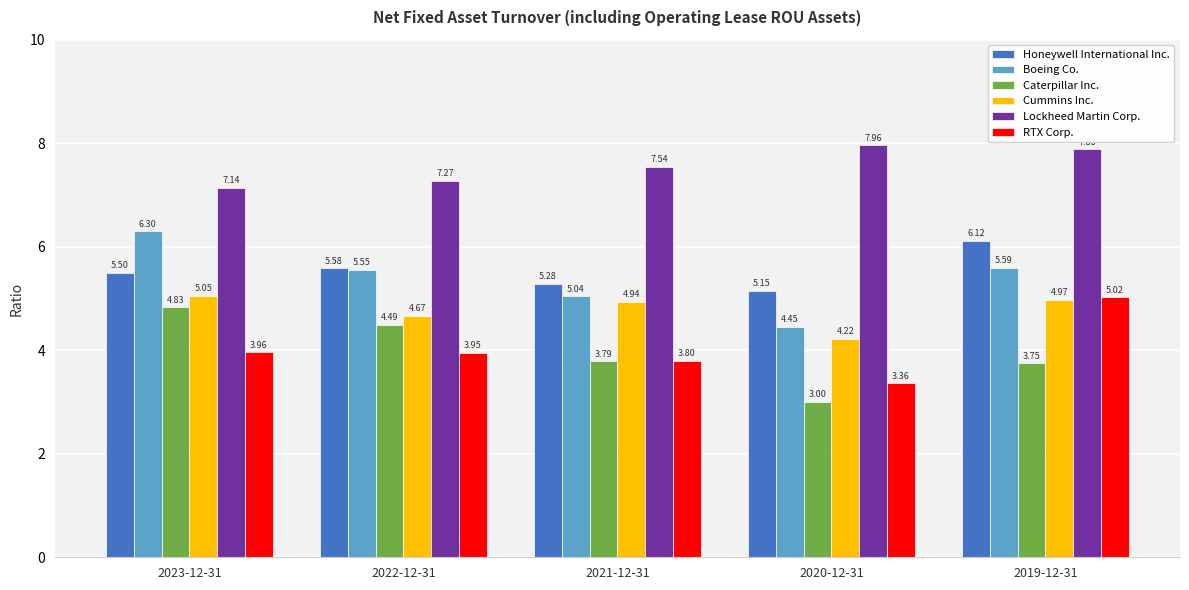

Rank the categories by Cummins Inc. value from highest to lowest.

2023-12-31, 2019-12-31, 2021-12-31, 2022-12-31, 2020-12-31